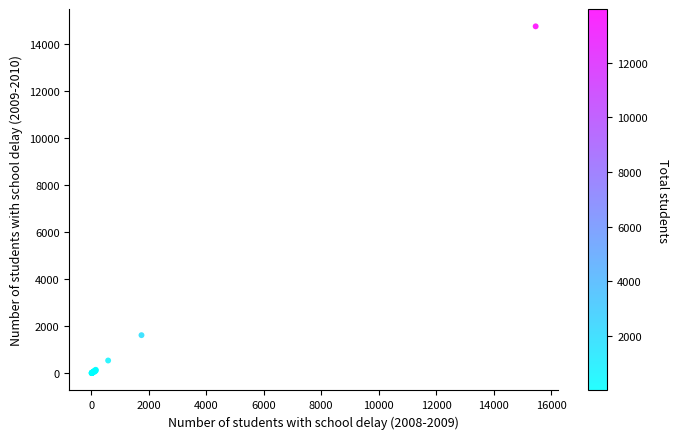

What Y value in the scatter plot is closest to 7389?

1624